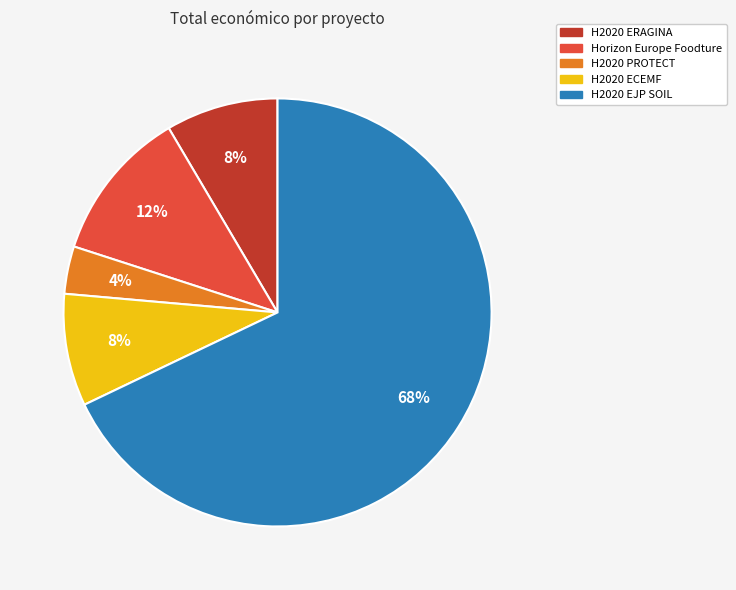

What is the largest slice in the pie chart?

H2020 EJP SOIL